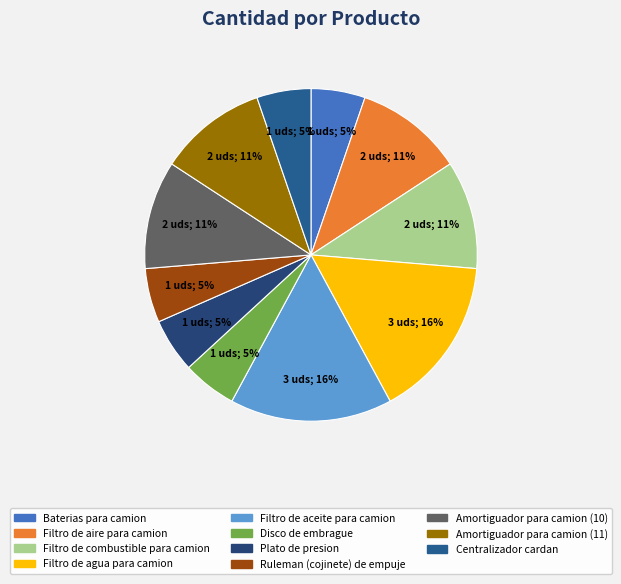

The Filtro de combustible para camion slice represents 11% of the pie. True or false?

True